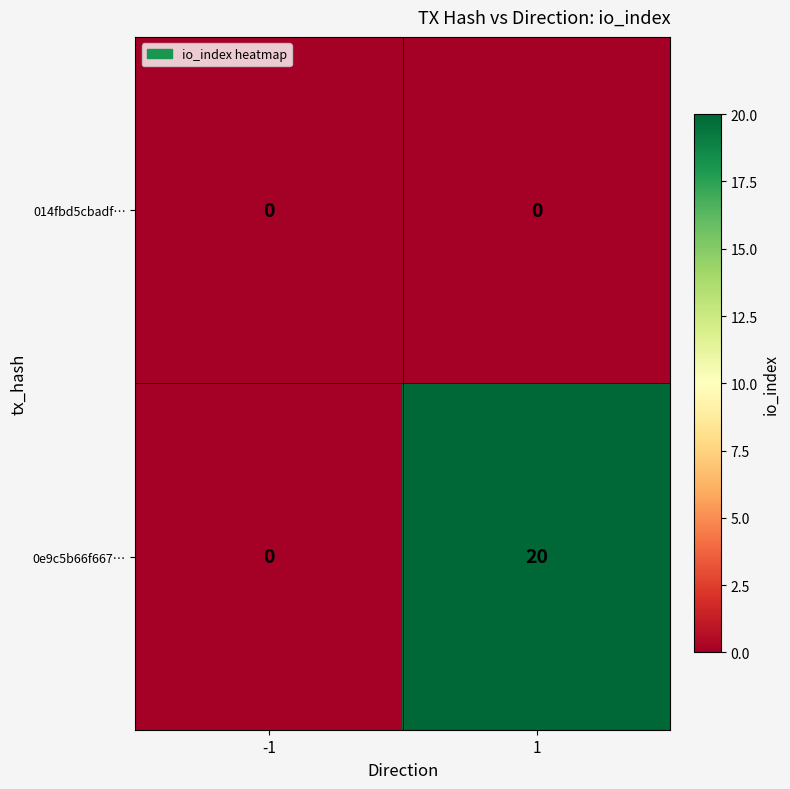

How many data points does each series have?

2